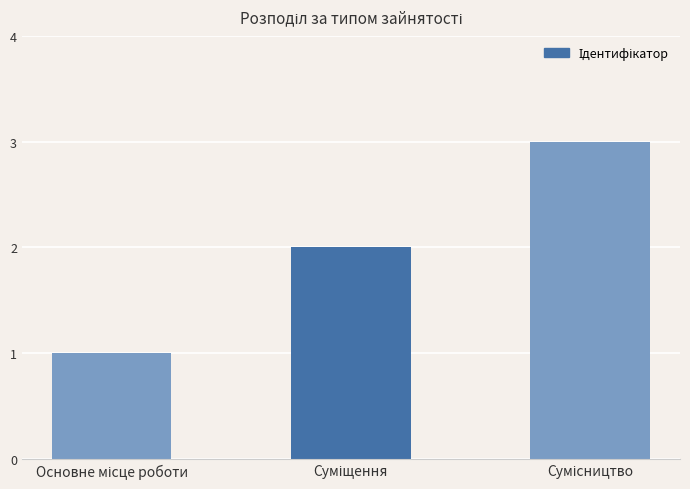

What is the greatest value displayed?

3